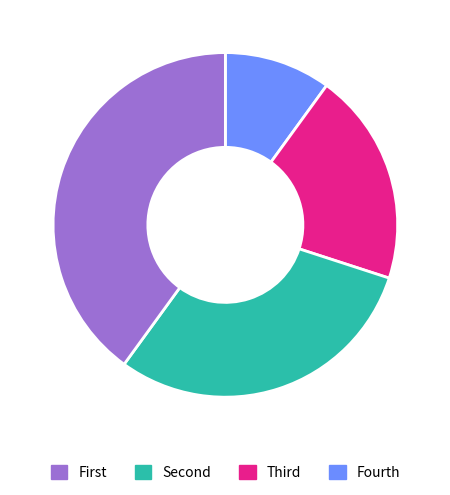

Is there a majority slice in this chart?

No